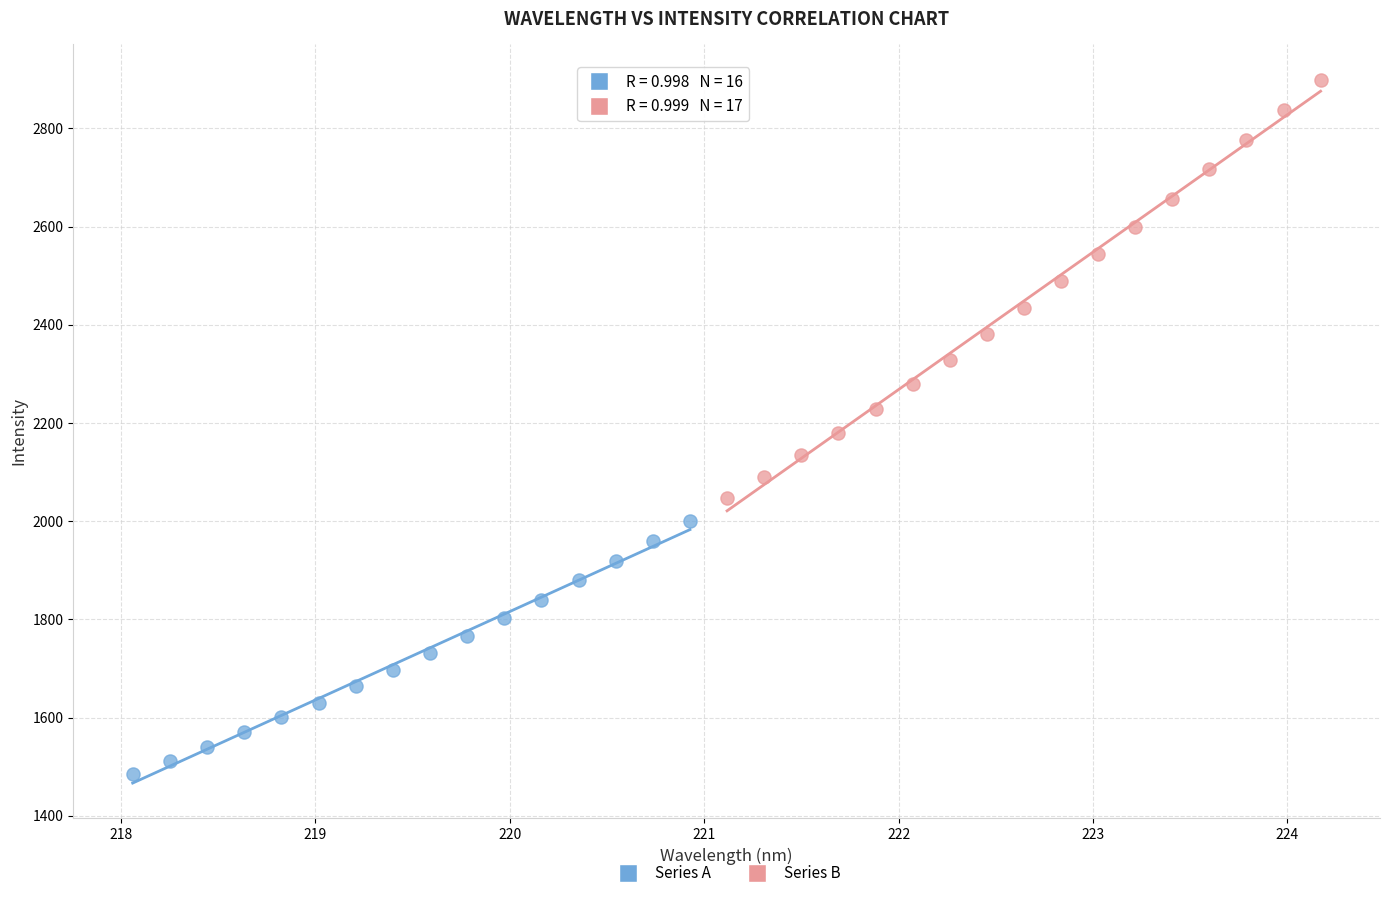

Which series reaches the maximum Y coordinate?

Series B